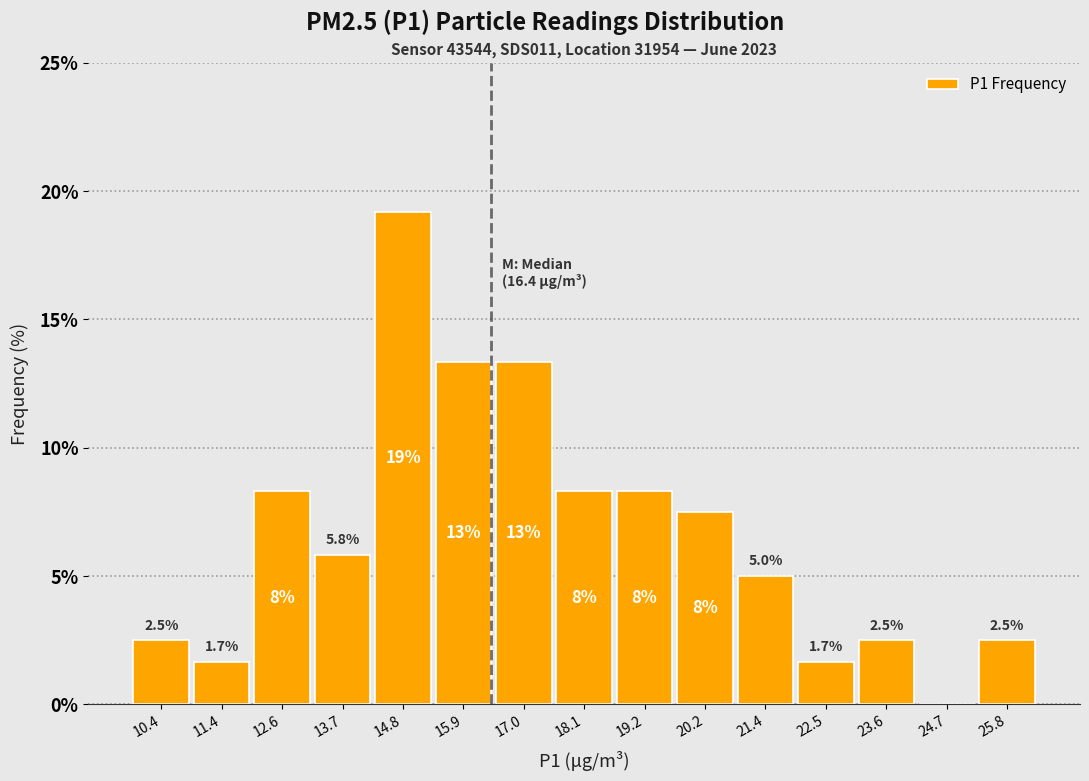

Over which range of the x-axis is the bar tallest?

14.2 to 15.3